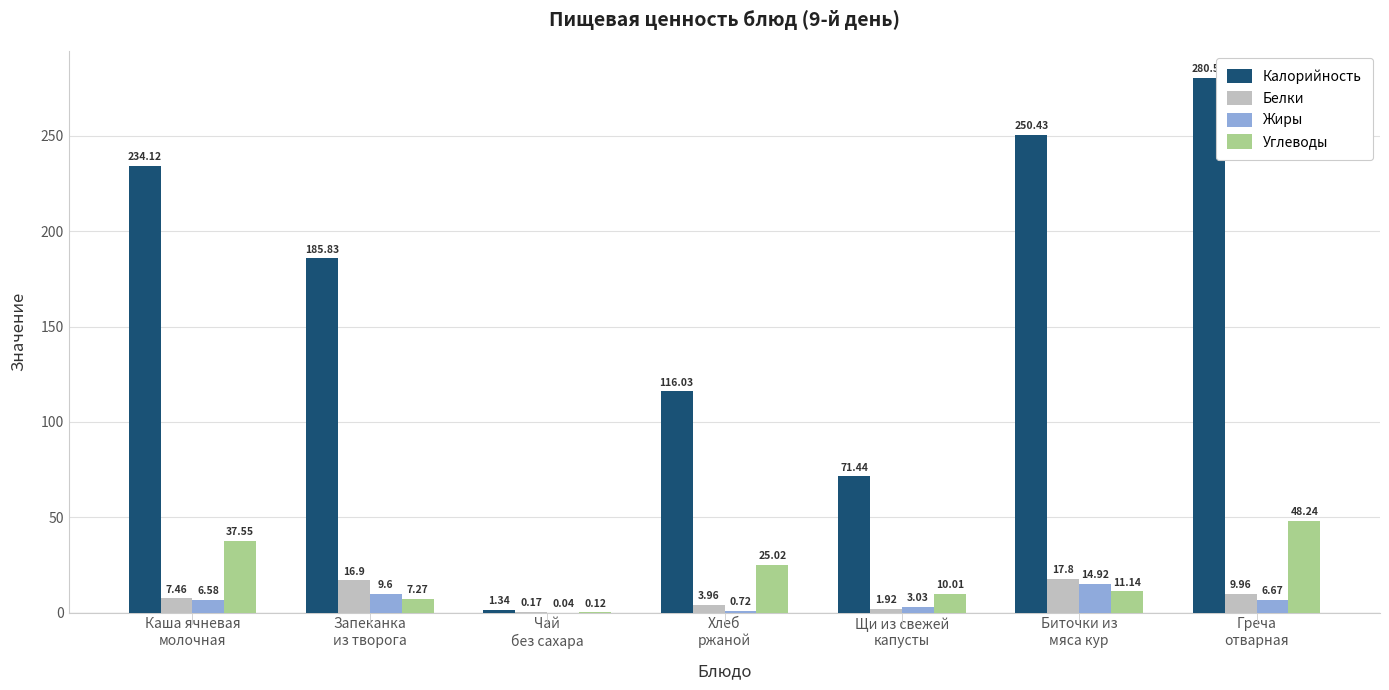

Which series has the largest total across all categories?

Калорийность